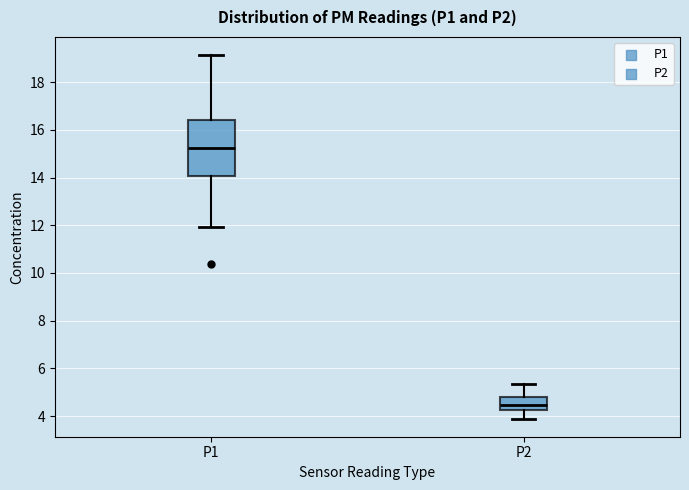

Which box has the lowest median line?

P2